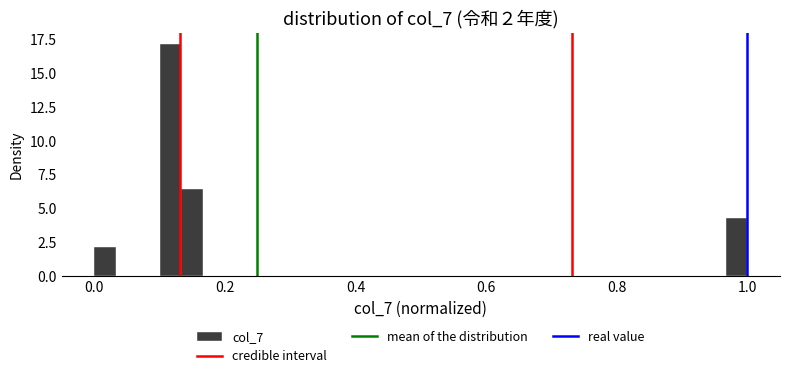

Read against the x-axis, roughly where is the centre of the tallest bar?

0.12